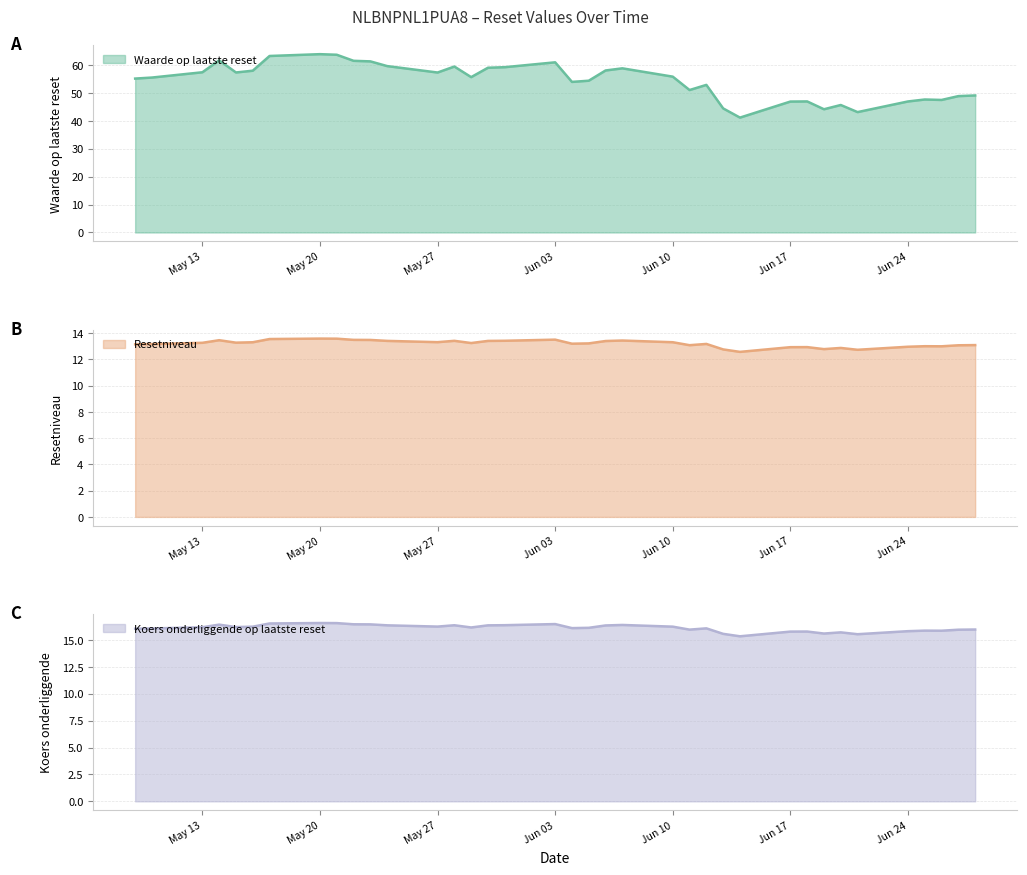

True or false: Resetniveau and Waarde op laatste reset intersect in this chart.

False